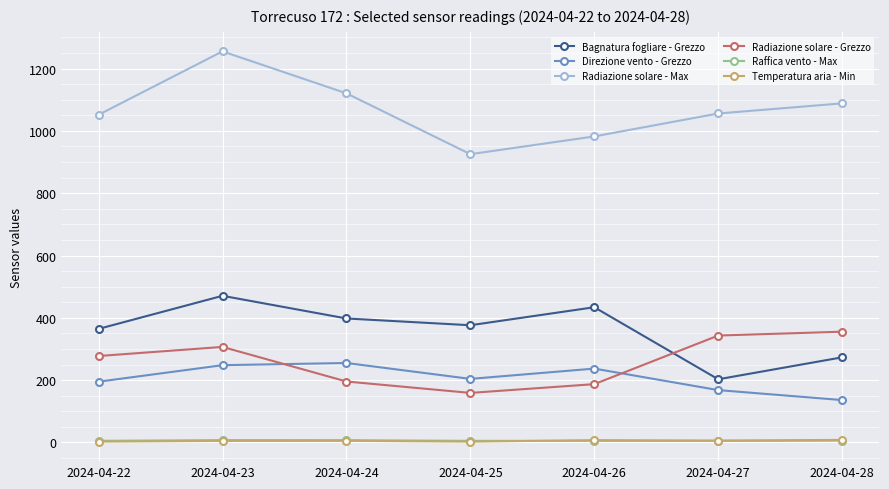

The value of Radiazione solare - Max at 2024-04-22 is 1051.9. True or false?

True